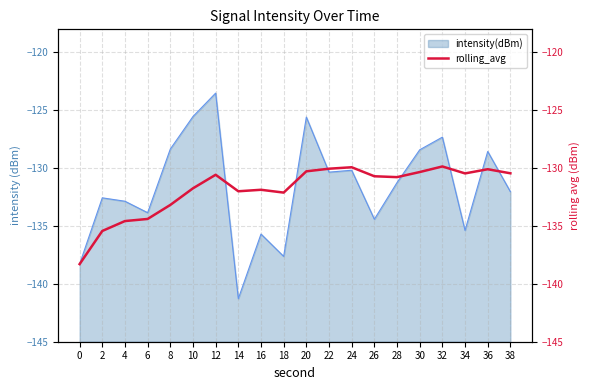

How many lines are shown in the chart?

1